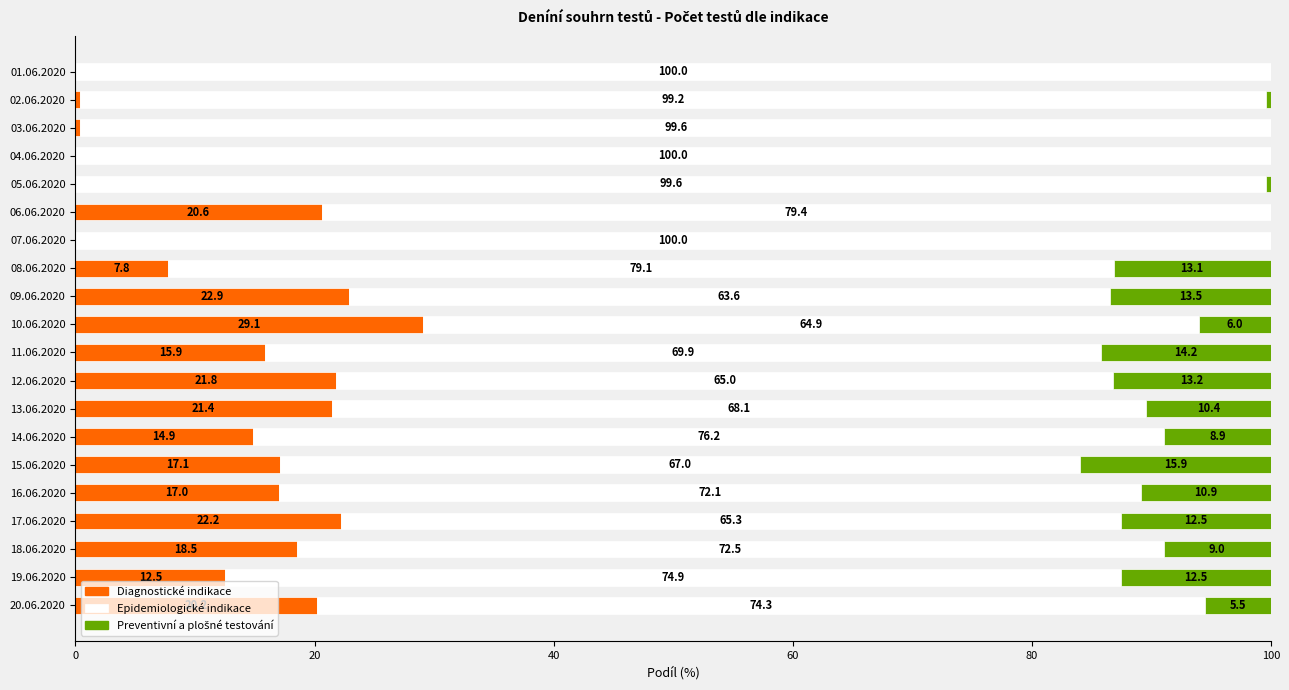

Is it true that Diagnostické indikace equals 21.8 at 12.06.2020?

True